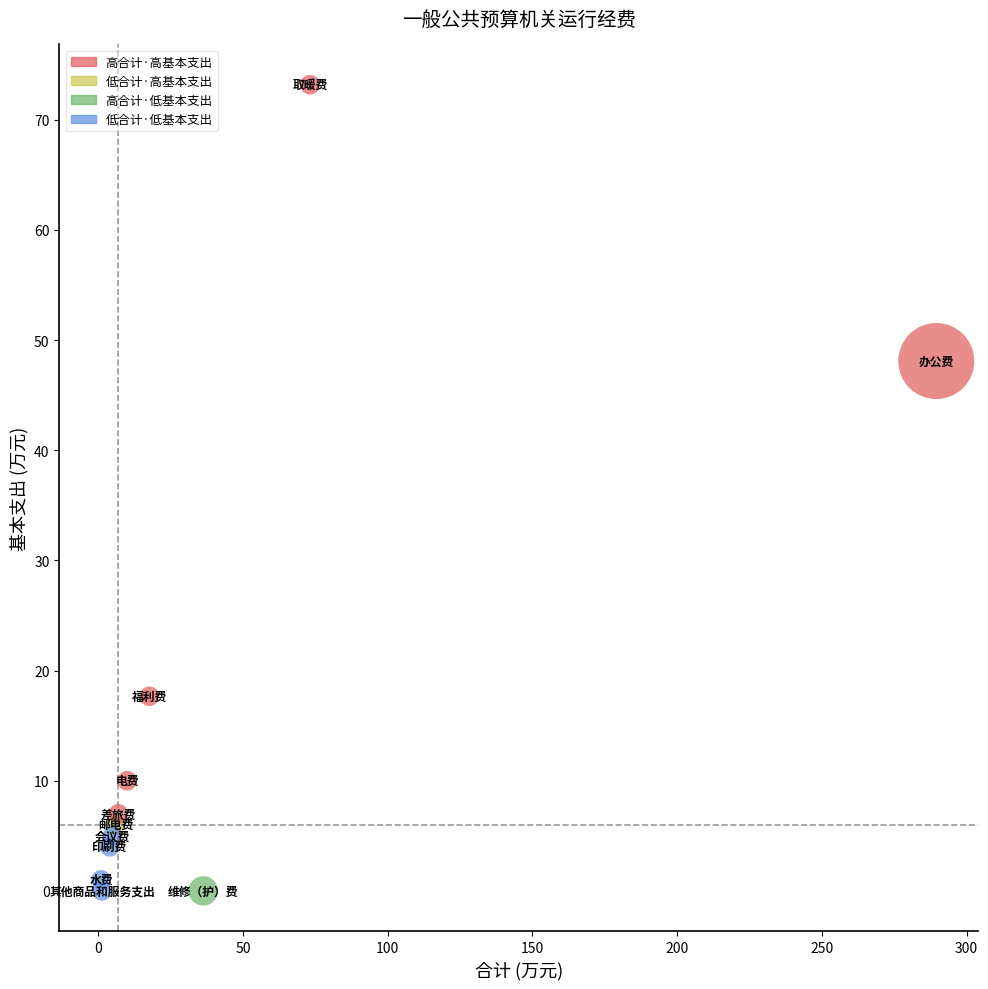

What is the range of X values (max minus min)?

288.5